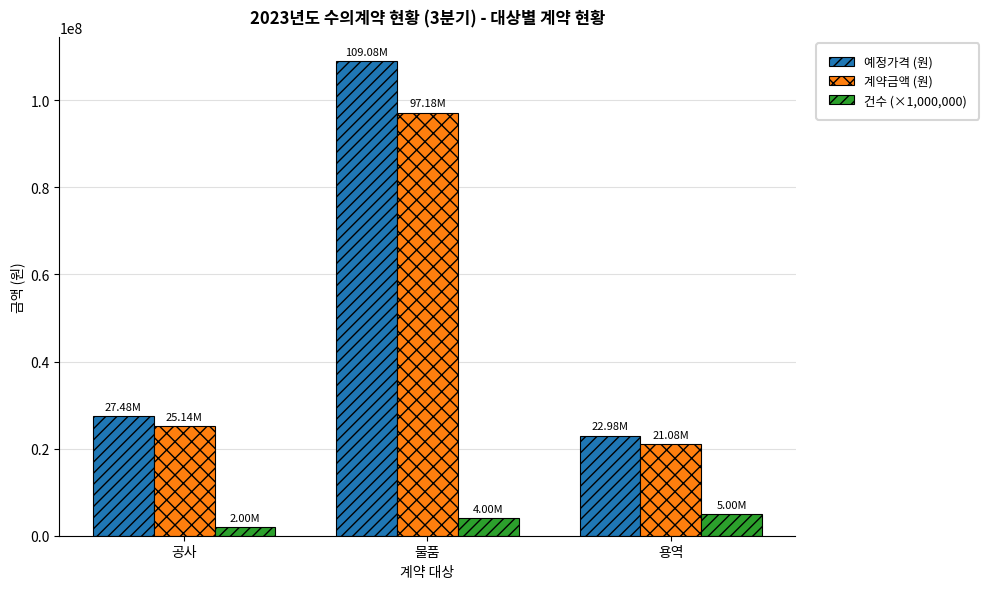

Is the value of 건수 (×1,000,000) at 물품 greater than the value of 계약금액 (원) at 물품?

No